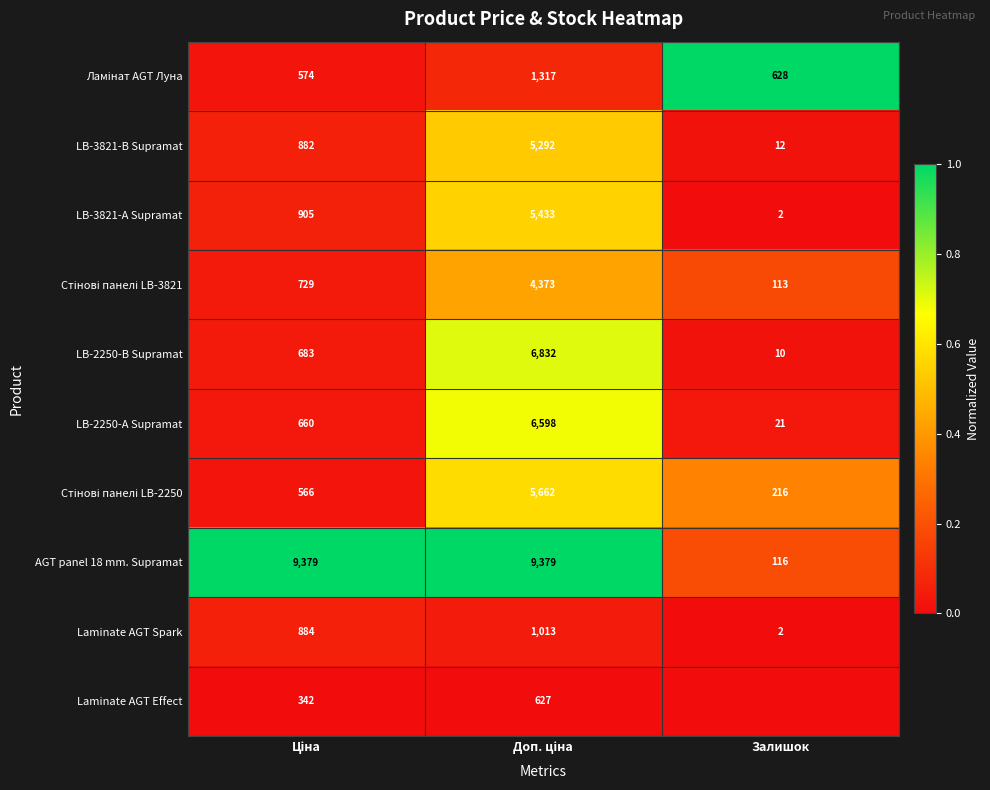

Which category has the lowest value in the LB-3821-А Supramat series?

Залишок